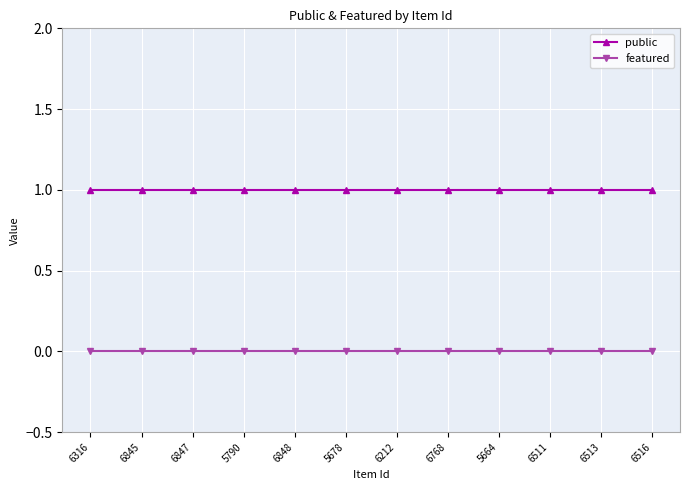

True or false: featured and public intersect in this chart.

False